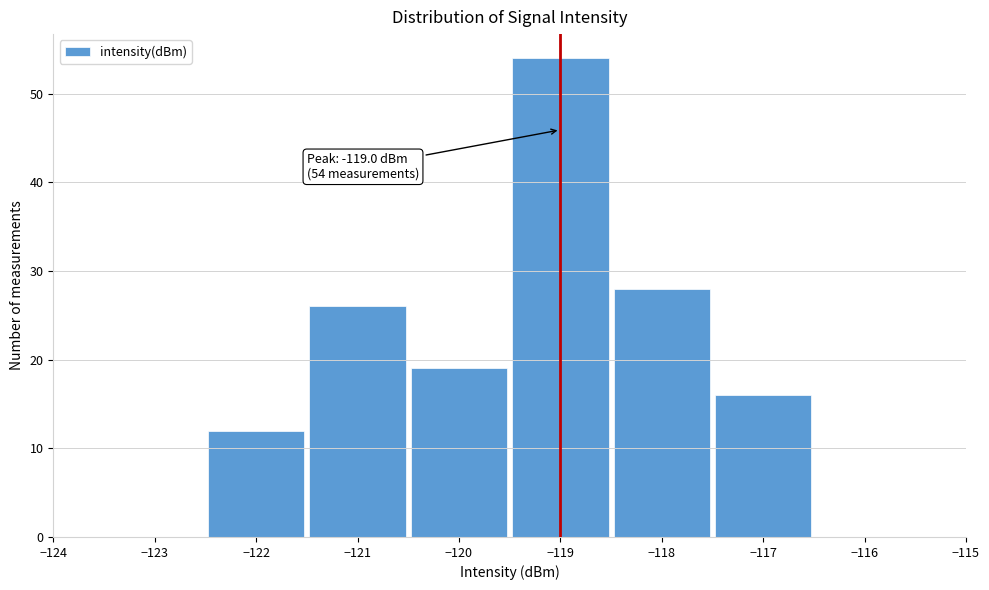

Over which range of the x-axis is the bar tallest?

-119.5 to -118.5